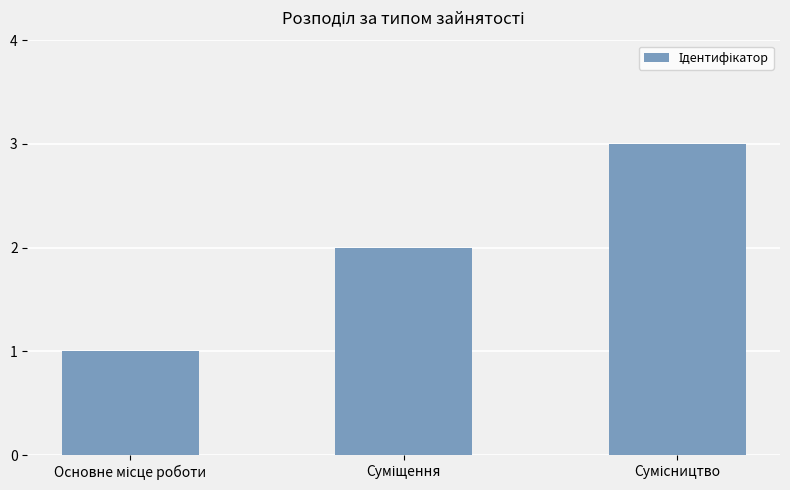

What is the sum of all values?

6